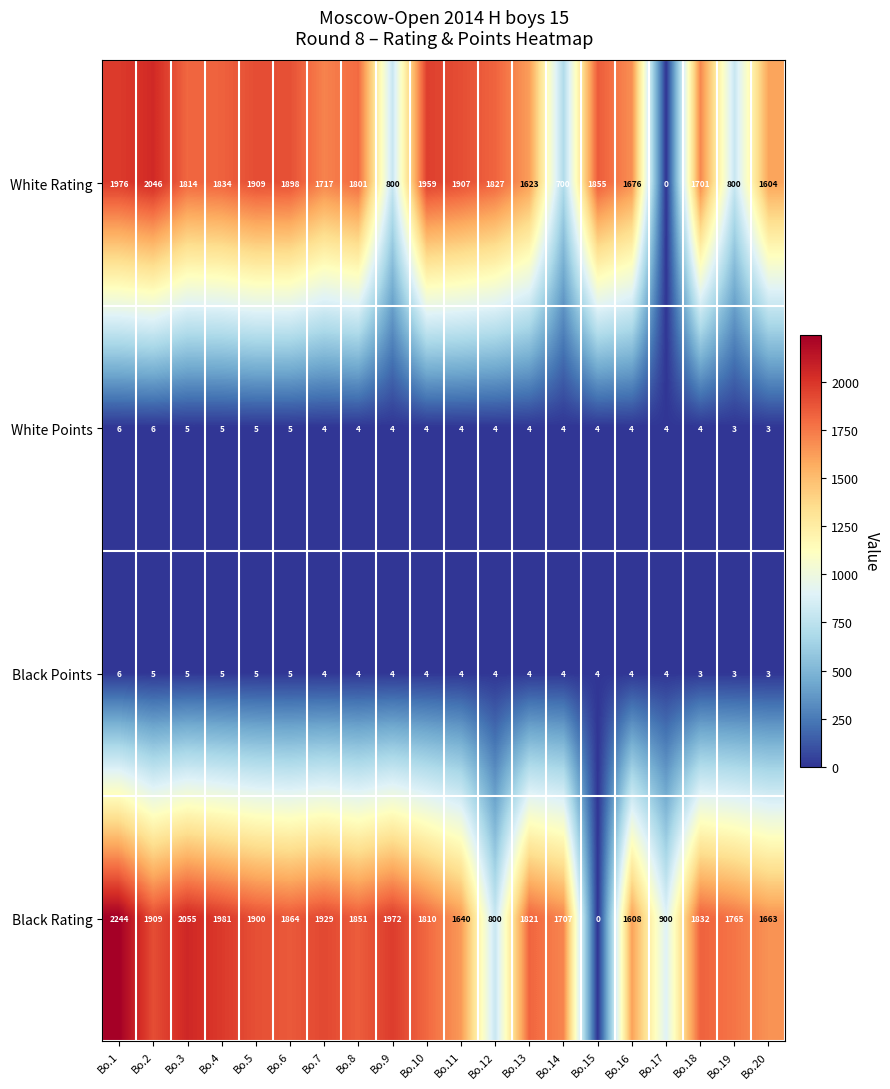

The White Points series shows 4 at Bo.9. True or false?

True